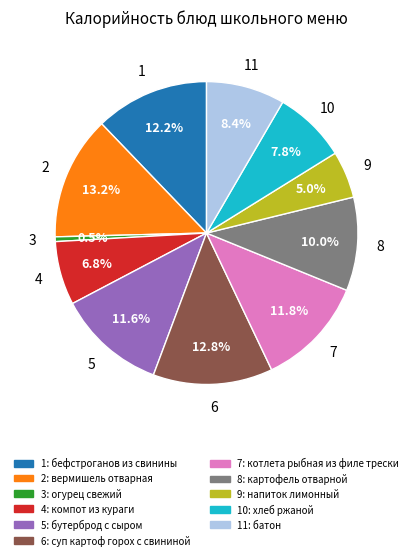

Does any single category account for the majority?

No